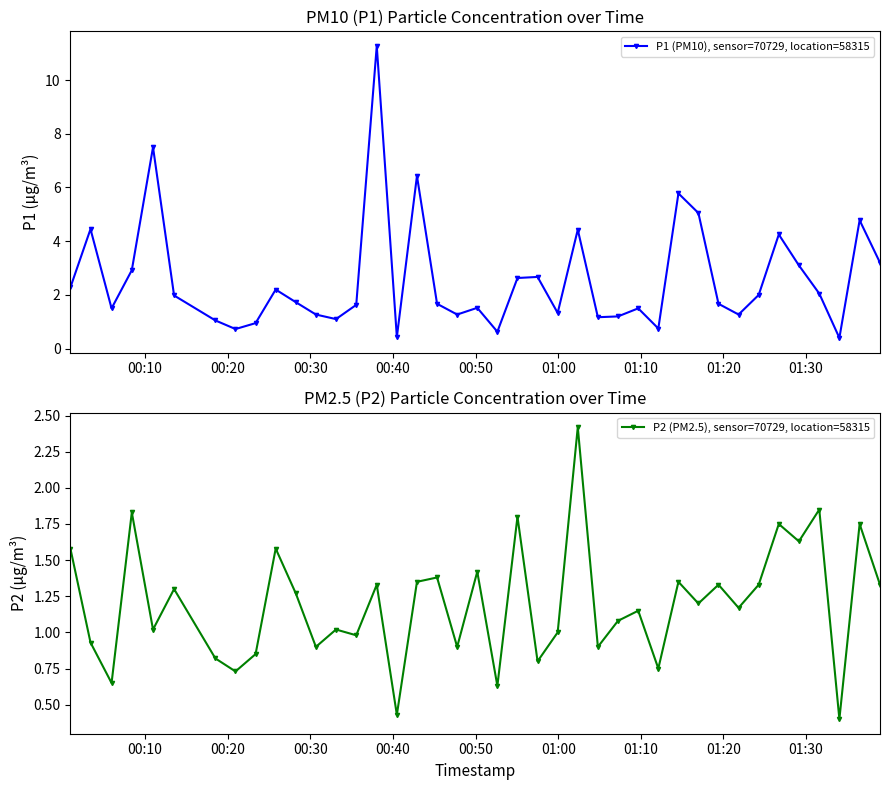

True or false: P2 (PM2.5), sensor=70729, location=58315 has more than 2 interior local peaks.

True